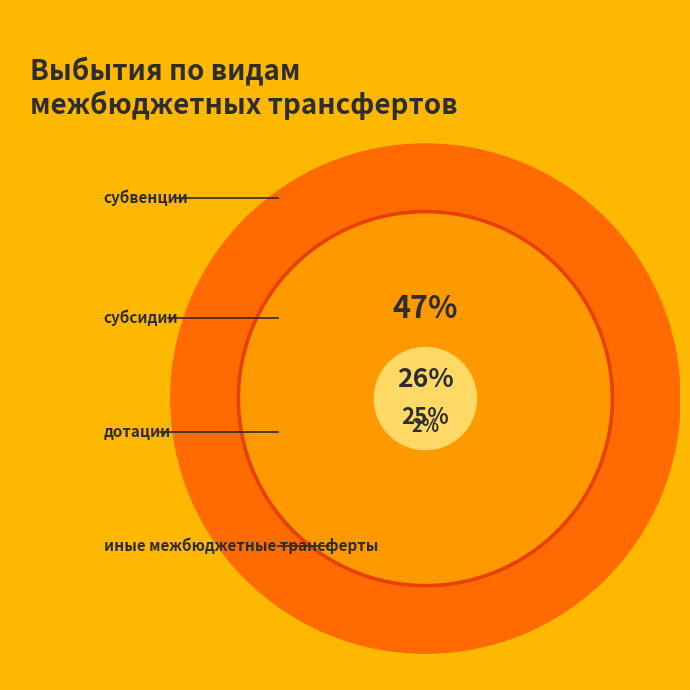

Is the sum of субвенции and субсидии greater than half?

Yes